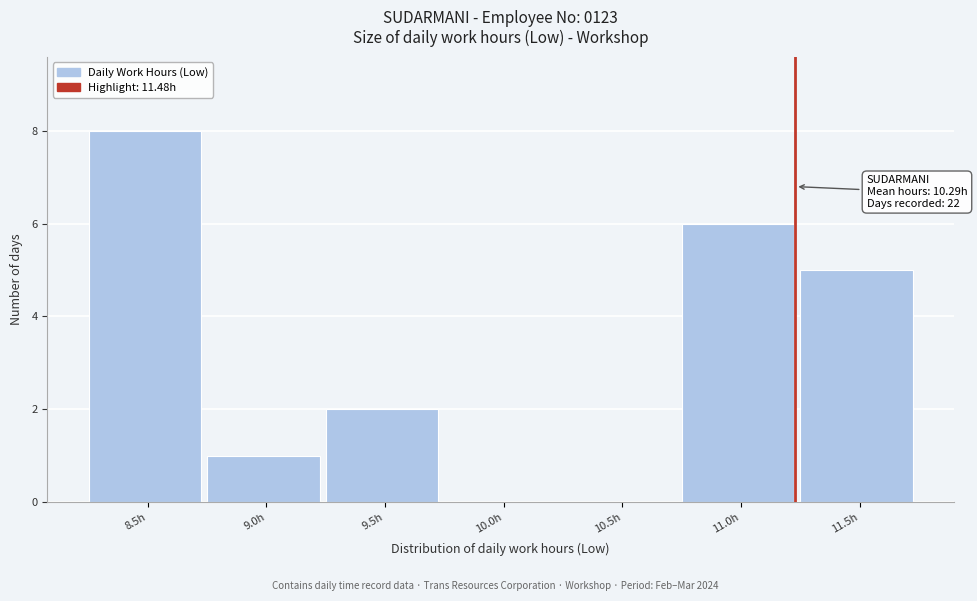

Reading left to right, transcribe all the data shown in this chart.

8.5h=8	9.0h=1	9.5h=2	10.0h=0	10.5h=0	11.0h=6	11.5h=5